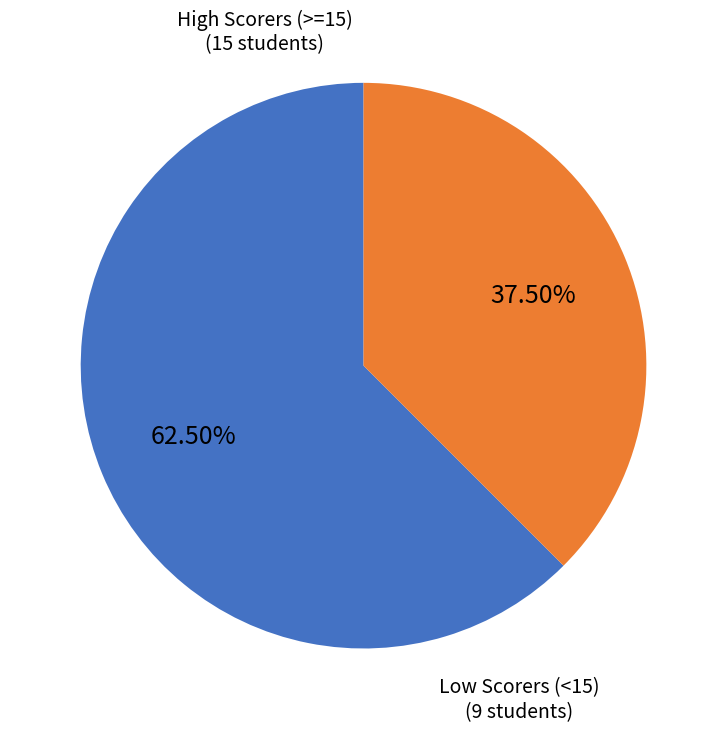

Is there a majority slice in this chart?

Yes